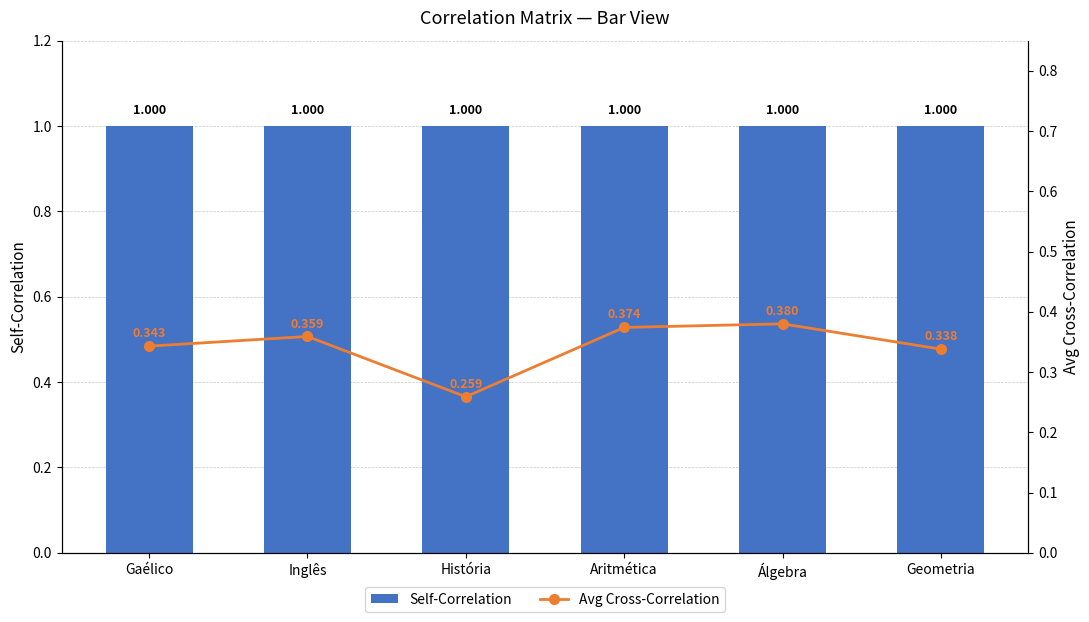

Where is Self-Correlation nearest to the value 1?

Gaélico